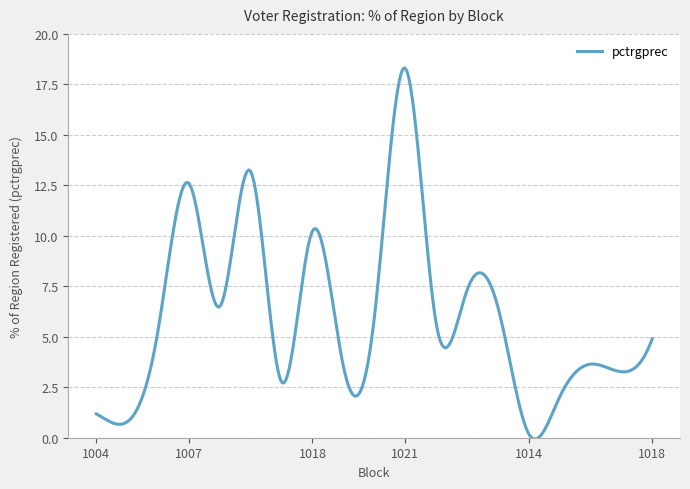

What is the greatest value displayed?

18.3